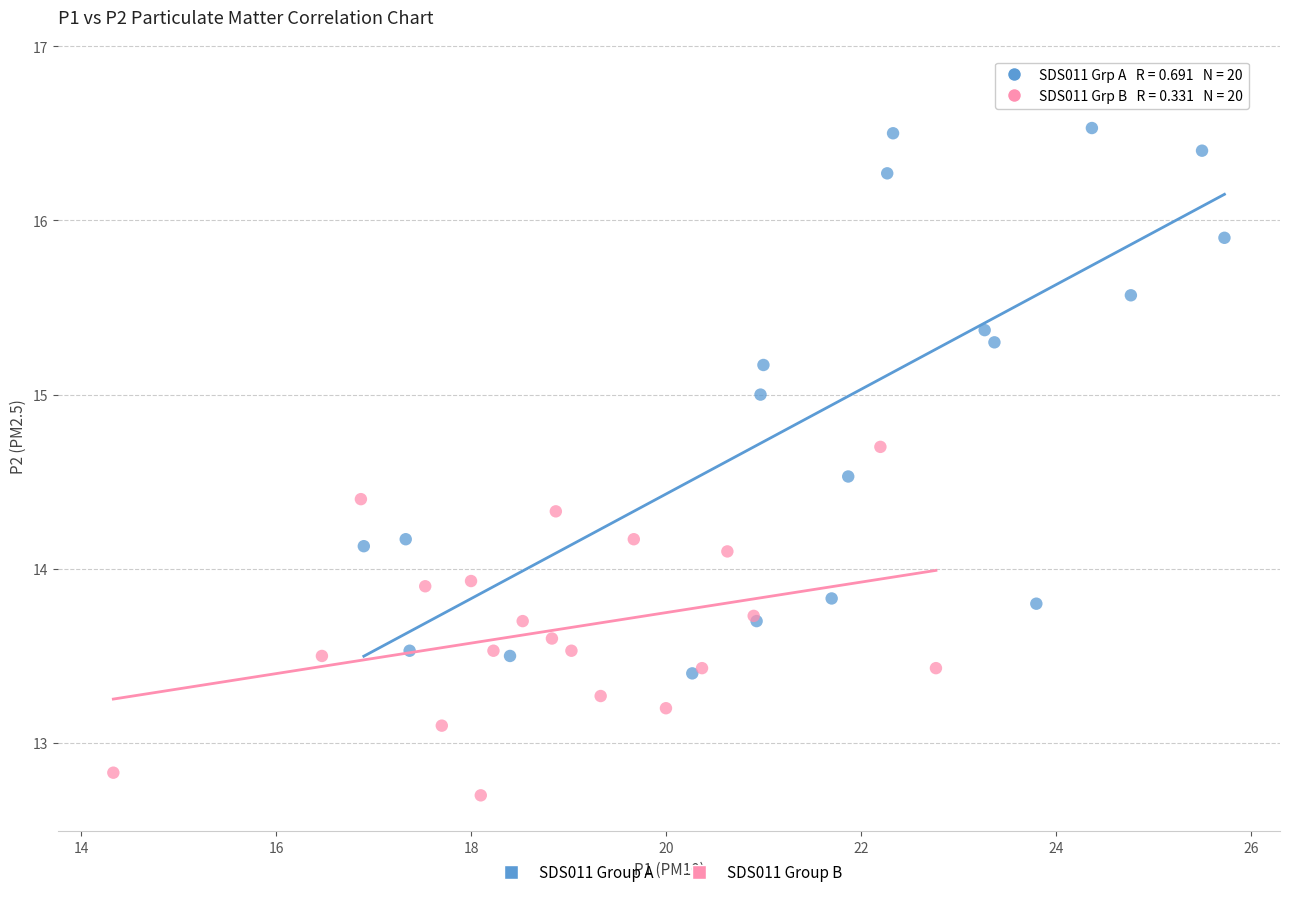

Which series reaches the minimum Y coordinate?

SDS011 Group B